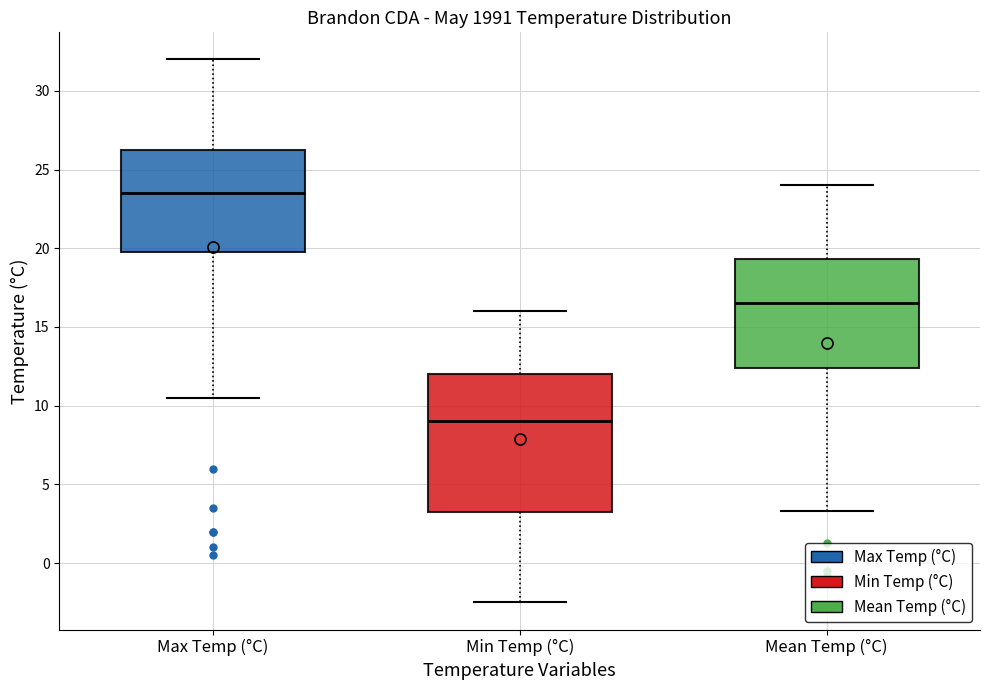

Reading left to right, read every box against the y-axis: the position of its median line, the range the box covers, and the ends of its whiskers. The values are not printed on the chart, so give them approximately, as read against the axis.

Max Temp (°C): median 23.5, box 20.0 to 26.5, whiskers 10.5 to 32.0
Min Temp (°C): median 9.0, box 3.5 to 12.0, whiskers -2.5 to 16.0
Mean Temp (°C): median 16.5, box 12.5 to 19.5, whiskers 3.5 to 24.0